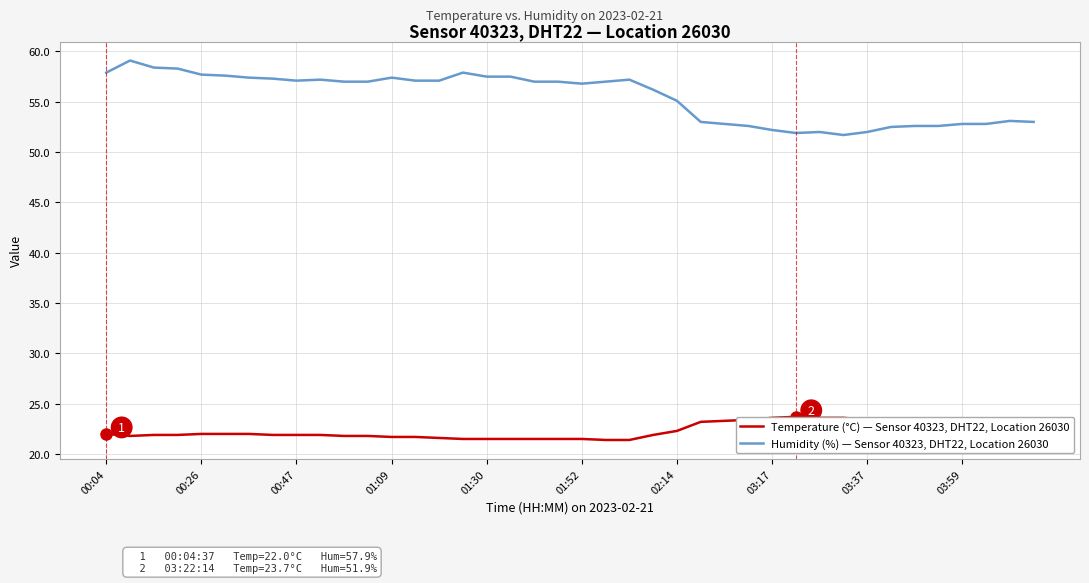

What is the difference between the maximum and minimum values in the Humidity (%) — Sensor 40323, DHT22, Location 26030 series?

7.4